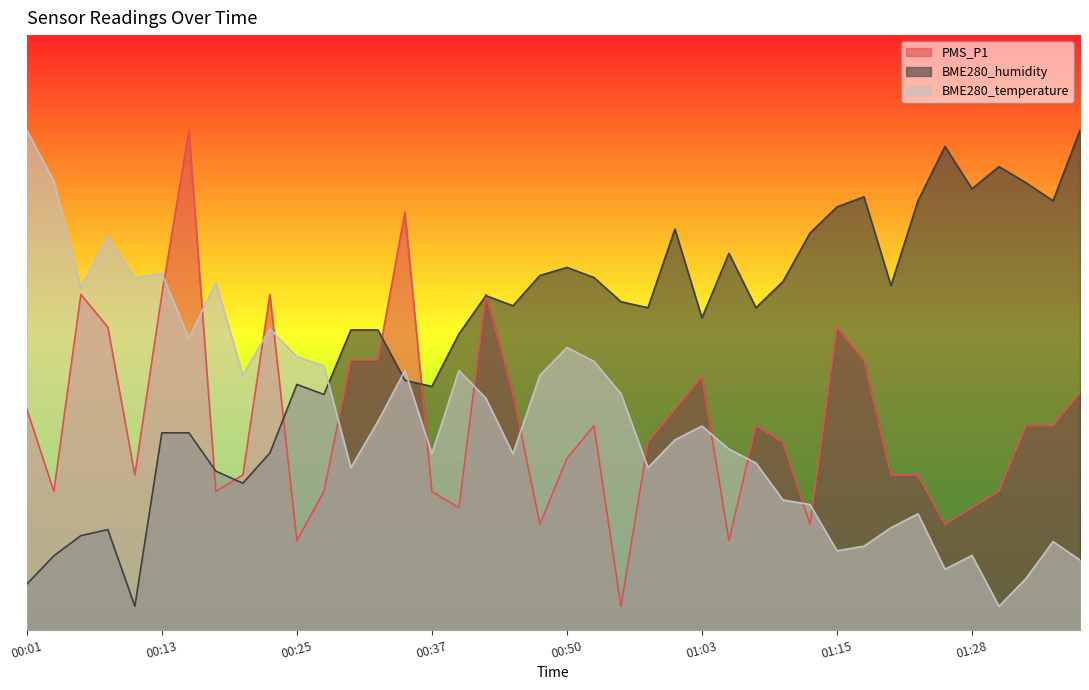

What is the smallest value displayed?

2.0